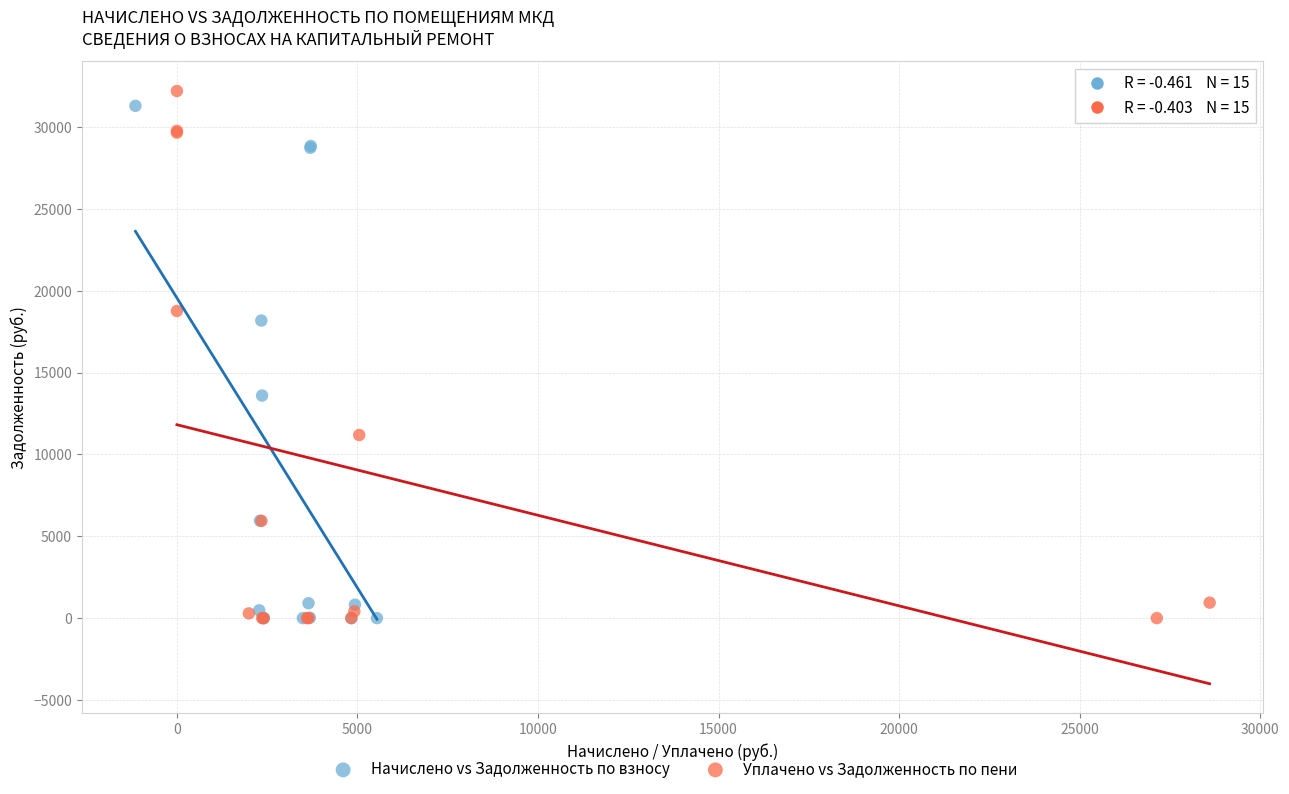

Which series contains the highest Y value?

Уплачено vs Задолженность по пени